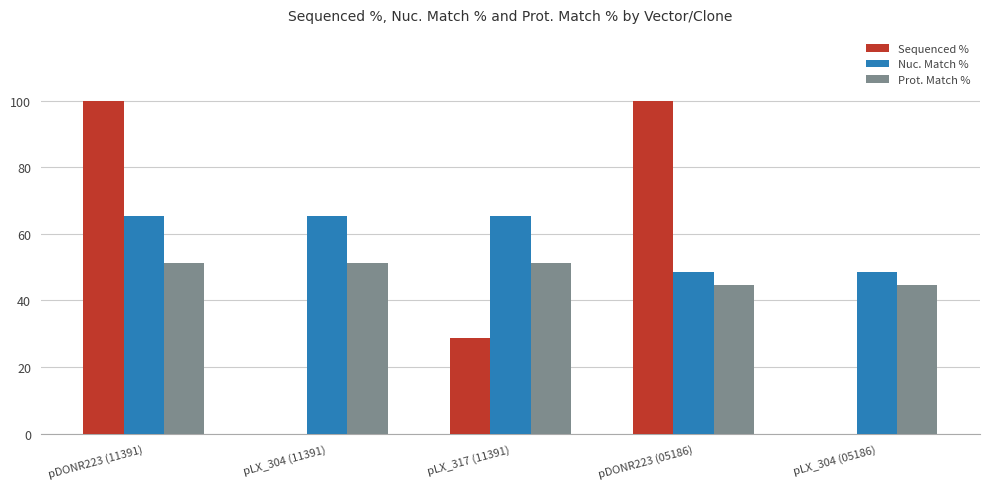

Reading right to left, what are all the values shown in this chart?

Sequenced %: pLX_304 (05186)=0.0	pDONR223 (05186)=100.0	pLX_317 (11391)=28.8	pLX_304 (11391)=0.0	pDONR223 (11391)=100.0
Nuc. Match %: pLX_304 (05186)=48.5	pDONR223 (05186)=48.5	pLX_317 (11391)=65.4	pLX_304 (11391)=65.4	pDONR223 (11391)=65.4
Prot. Match %: pLX_304 (05186)=44.7	pDONR223 (05186)=44.7	pLX_317 (11391)=51.1	pLX_304 (11391)=51.1	pDONR223 (11391)=51.1